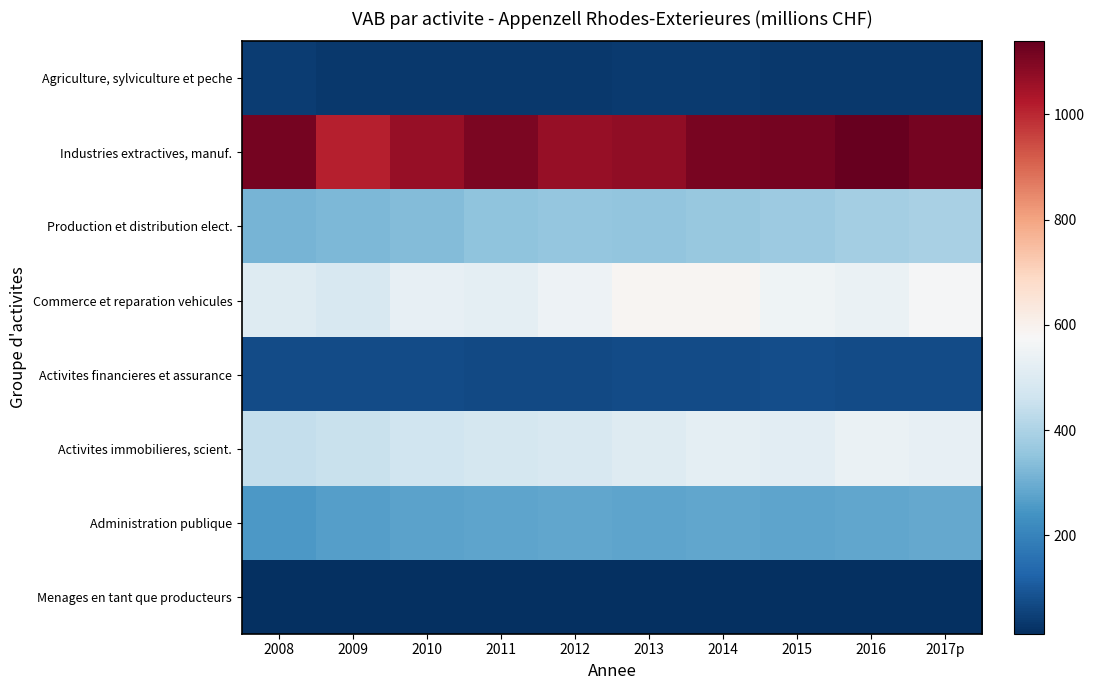

Between 2017p and 2012, which is larger?

2017p